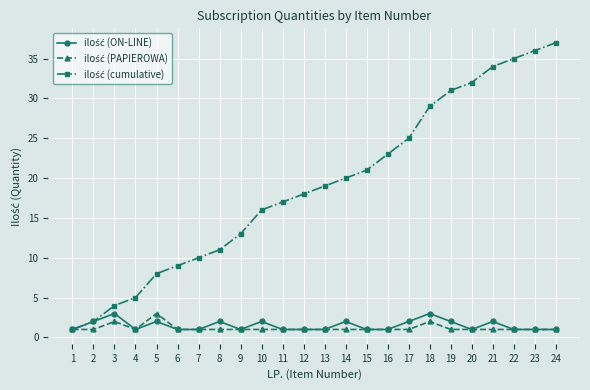

At which category does the chart reach its peak across all series?

24